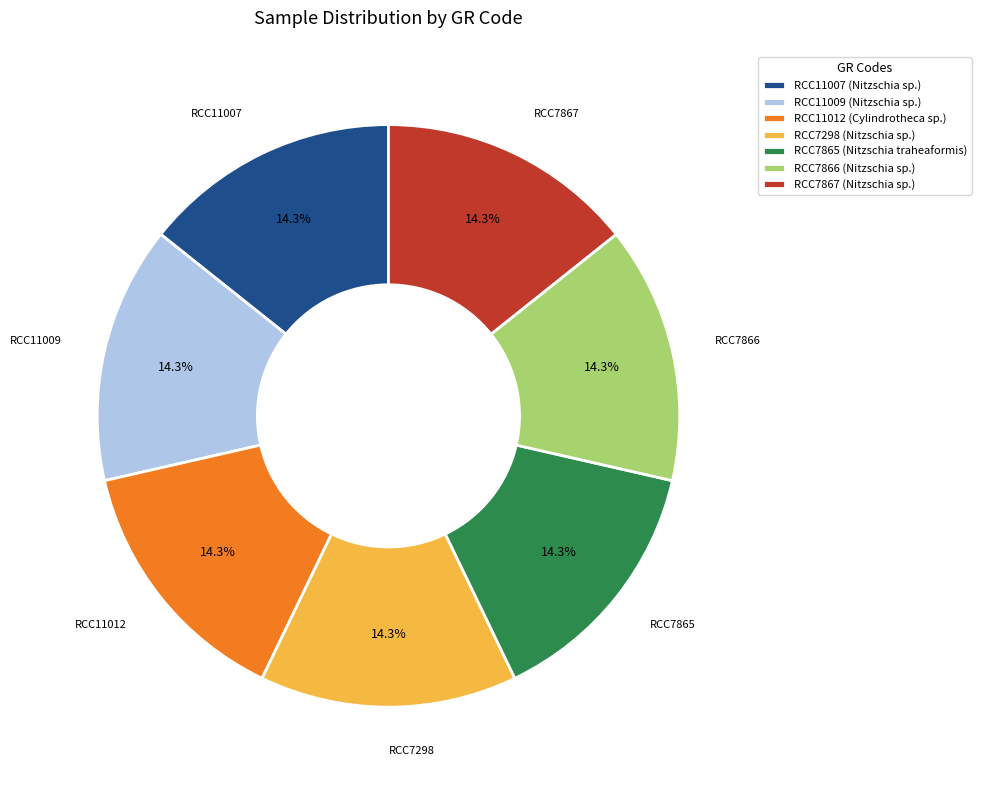

Does RCC11009 (Nitzschia sp.) account for over 50% of the chart?

No